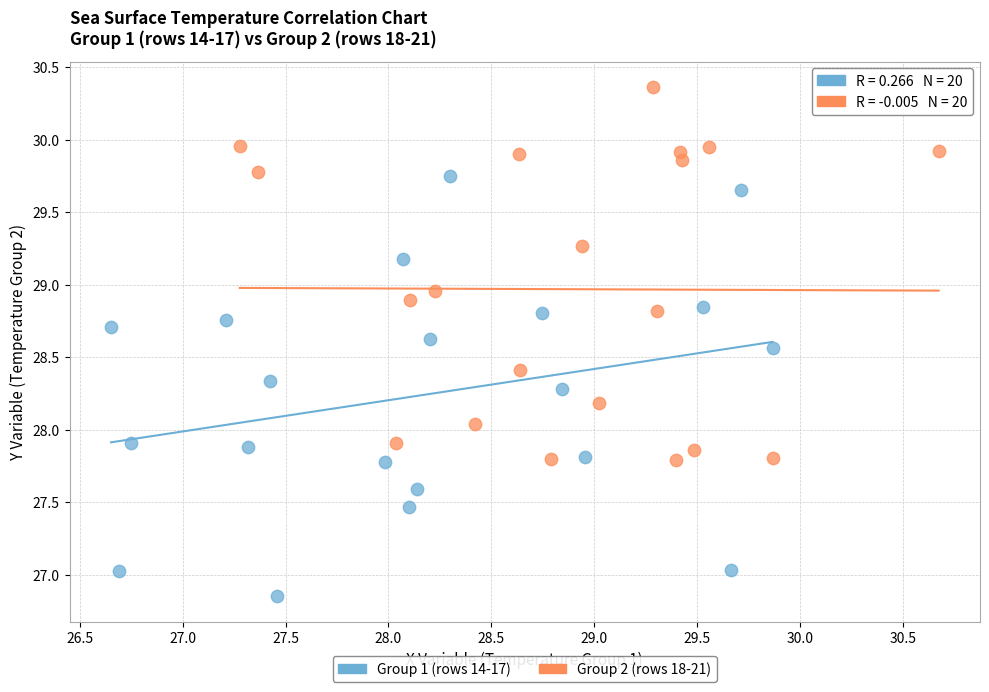

Which series contains the lowest Y value?

Group 1 (rows 14-17)